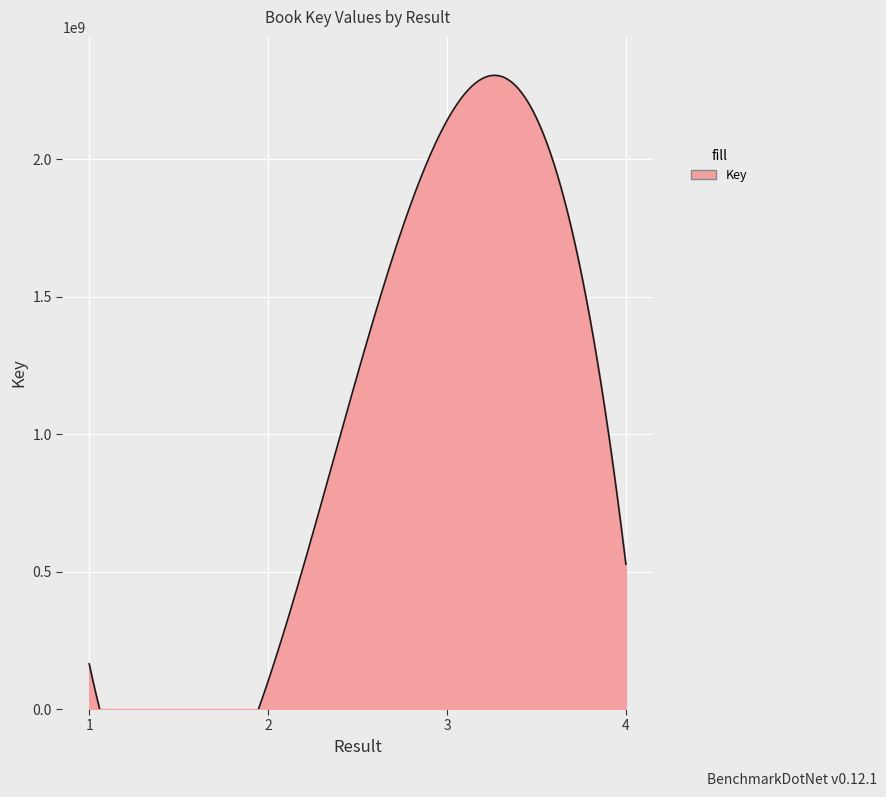

Reading left to right, what are all the values shown in this chart?

1=164260520	2=100772746	3=2139698300	4=526782876